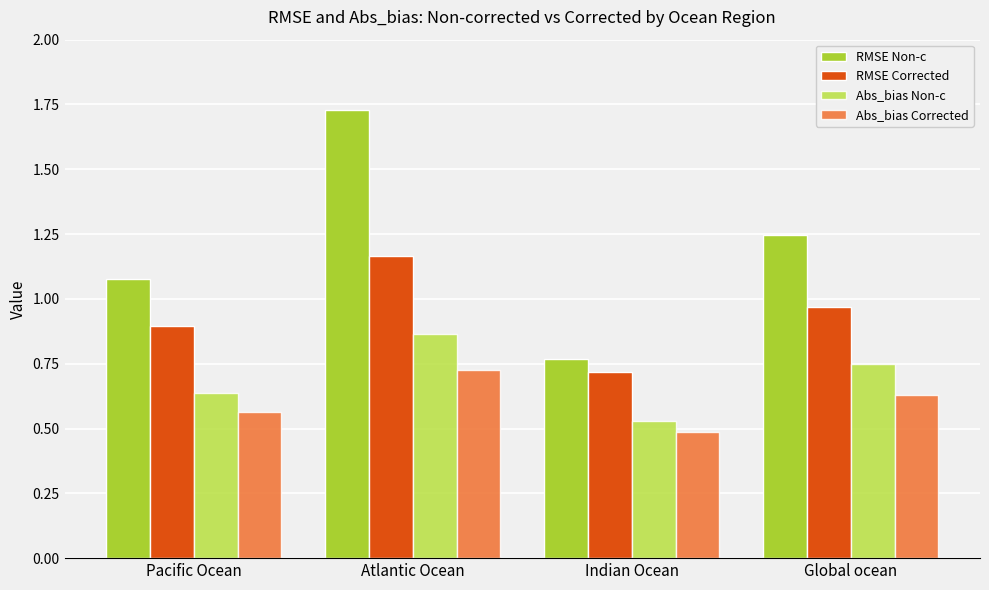

Between Indian Ocean and Global ocean, which series saw the biggest shift?

RMSE Non-c